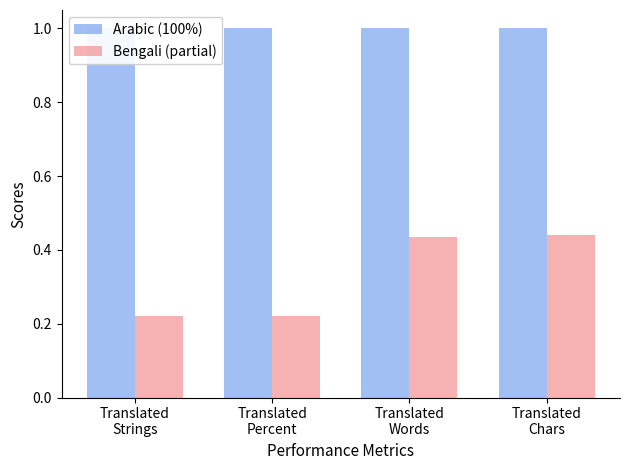

Reading right to left, list all the values displayed in this chart.

Arabic (100%): 1.0	1.0	1.0	1.0
Bengali (partial): 0.4	0.4	0.2	0.2